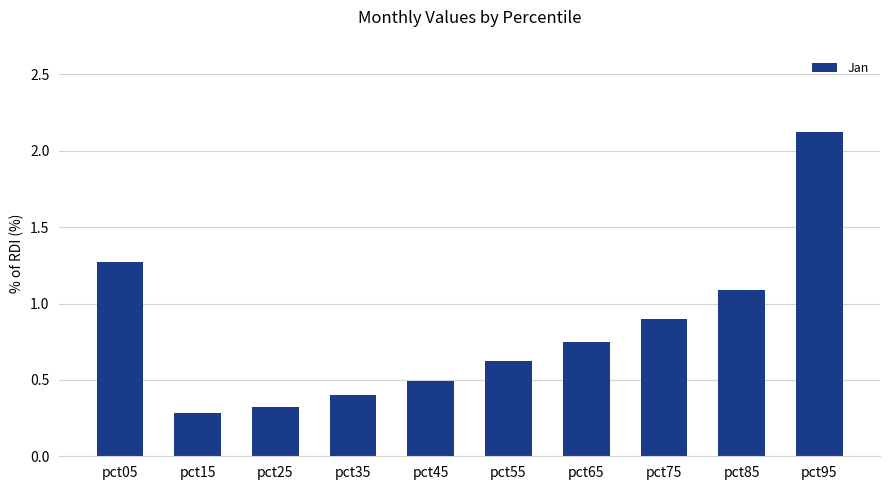

Which has a higher value, pct55 or pct45?

pct55